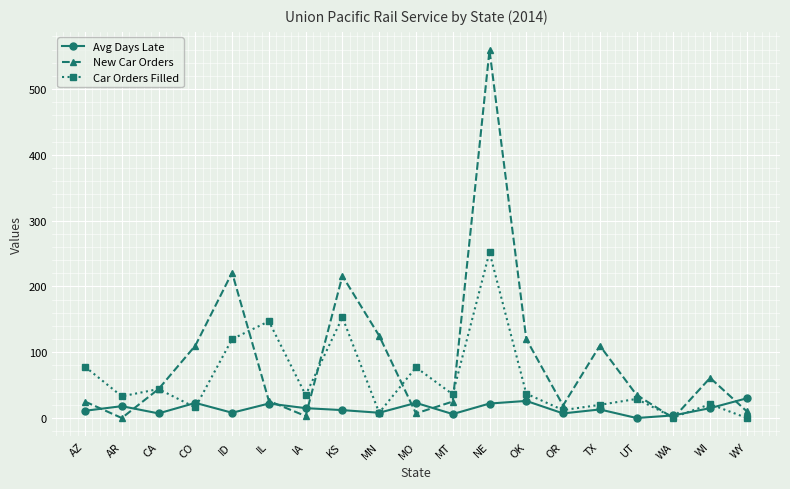

How many categories are shown in the chart?

19